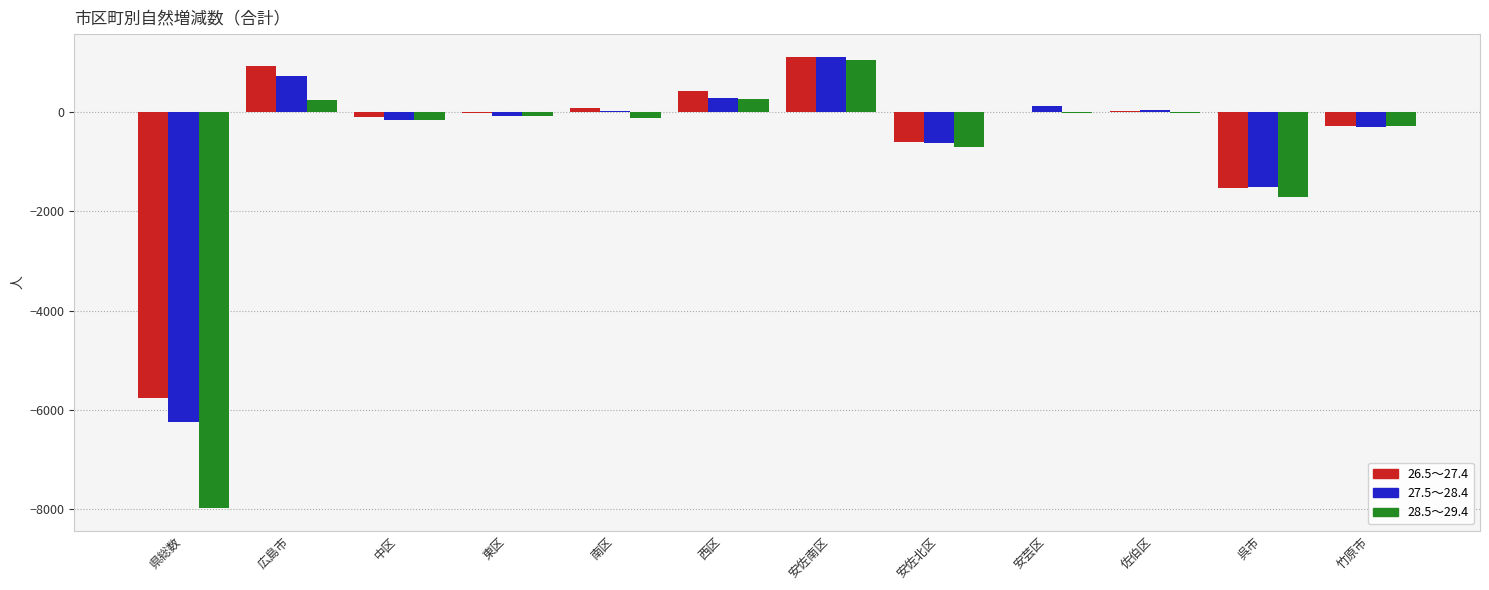

The 27.5～28.4 series shows 1118 at 安佐南区. True or false?

True